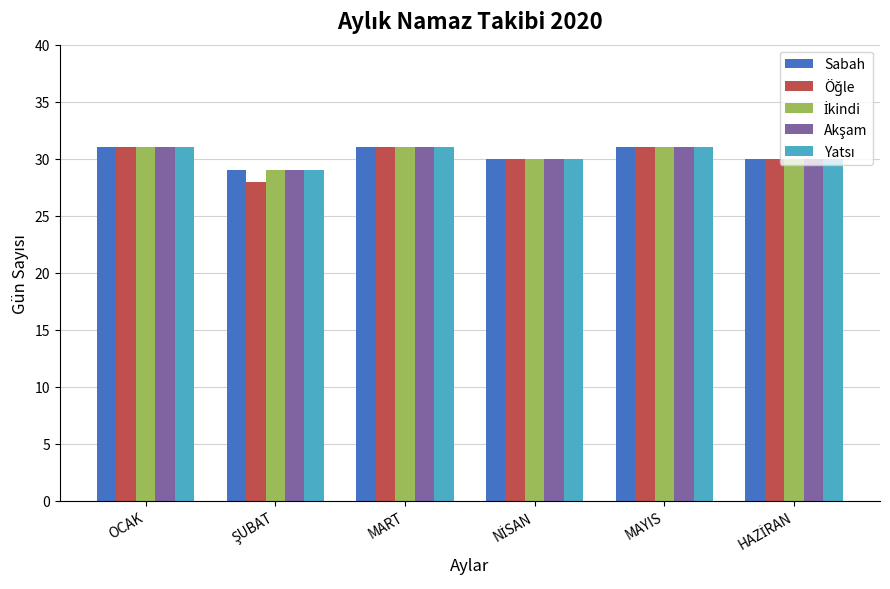

What is the maximum value shown in the chart?

31